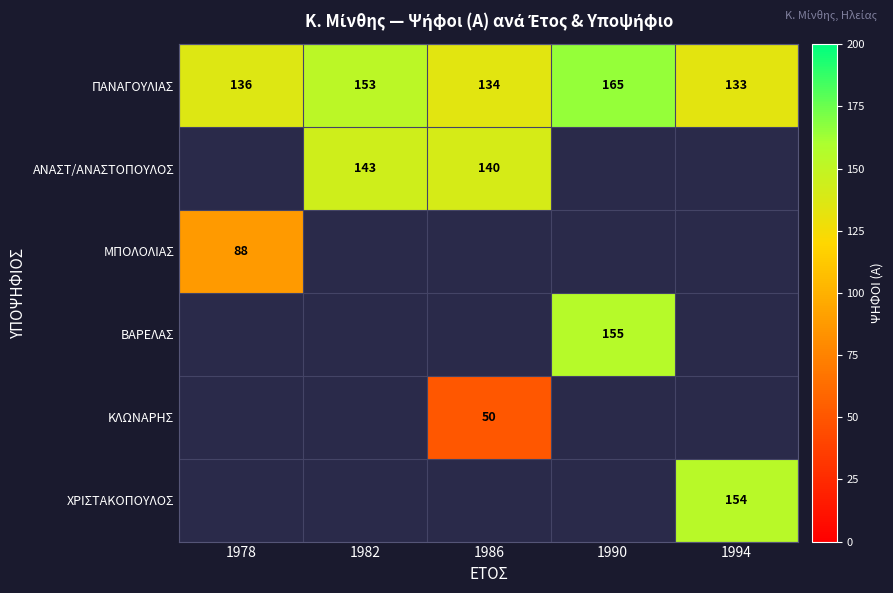

What is the spread (max minus min) of values at 1990?

10.0